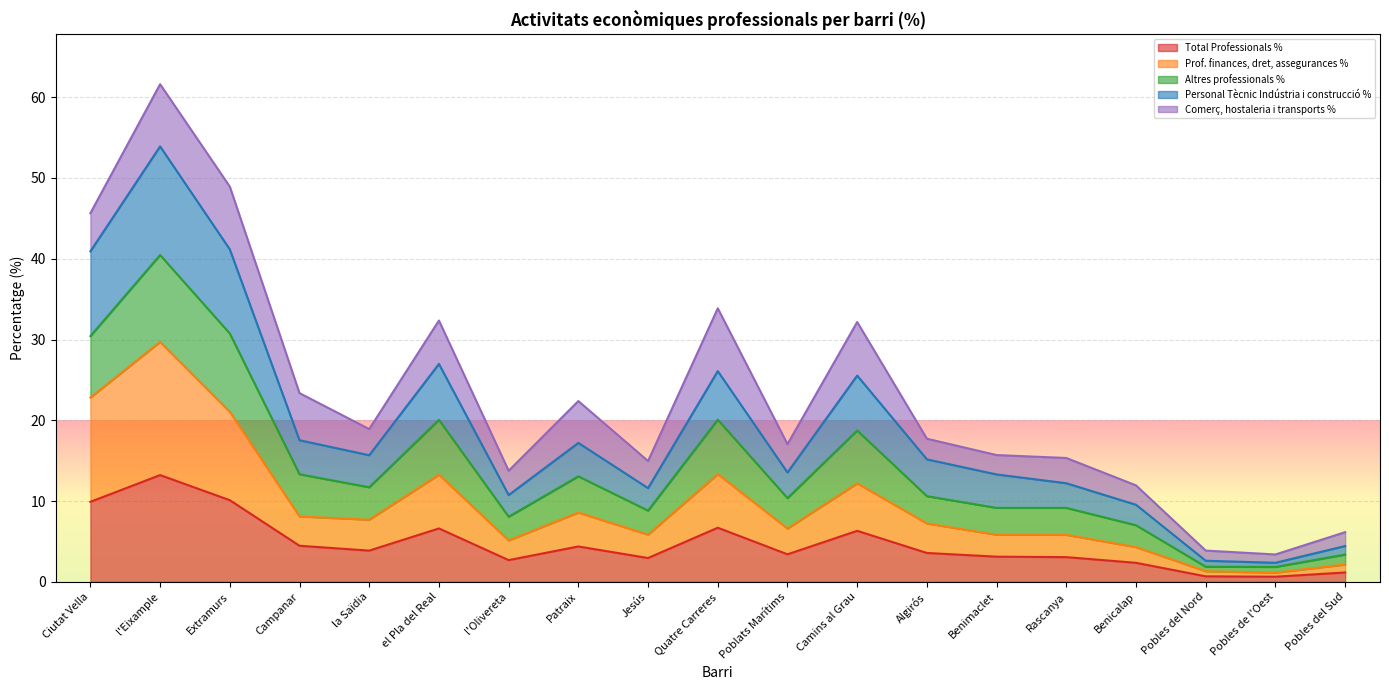

How many lines are shown in the chart?

5